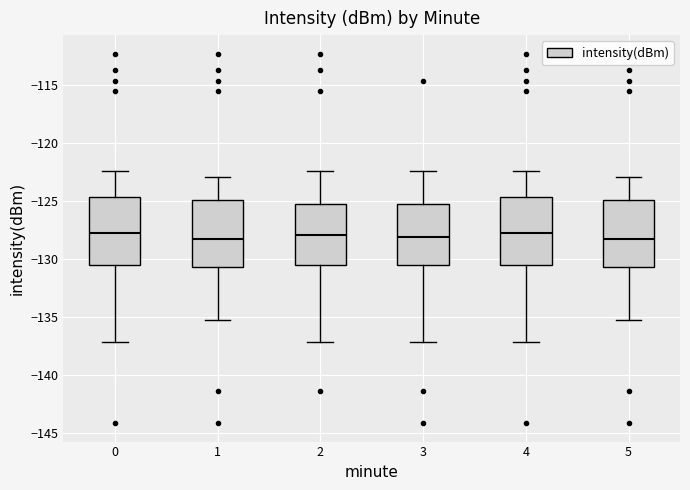

Reading left to right, read every box against the y-axis: the position of its median line, the range the box covers, and the ends of its whiskers. The values are not printed on the chart, so give them approximately, as read against the axis.

0: median -128.0, box -130.5 to -124.5, whiskers -137.0 to -122.5
1: median -128.5, box -130.5 to -125.0, whiskers -135.0 to -123.0
2: median -128.0, box -130.5 to -125.5, whiskers -137.0 to -122.5
3: median -128.0, box -130.5 to -125.5, whiskers -137.0 to -122.5
4: median -128.0, box -130.5 to -124.5, whiskers -137.0 to -122.5
5: median -128.5, box -130.5 to -125.0, whiskers -135.0 to -123.0